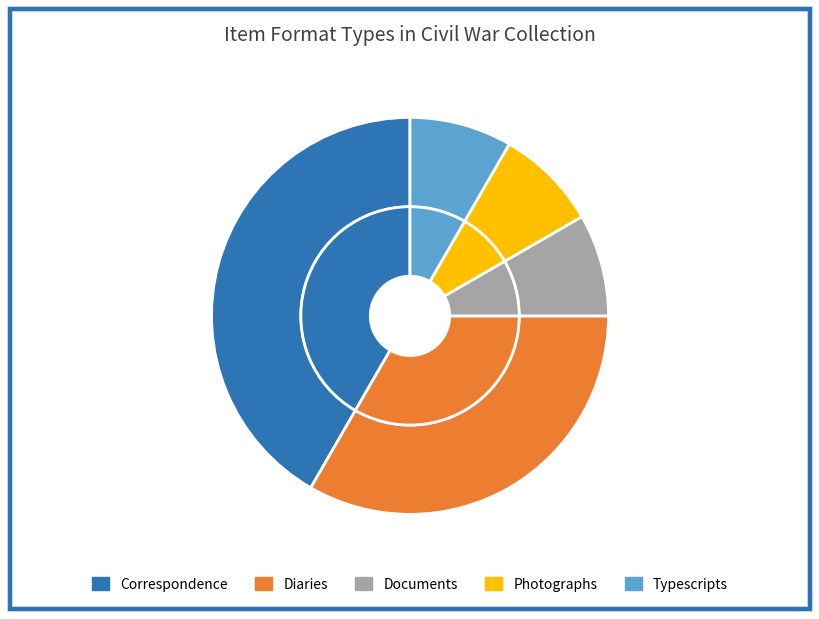

Rank the categories by value from lowest to highest.

Documents, Photographs, Typescripts, Diaries, Correspondence